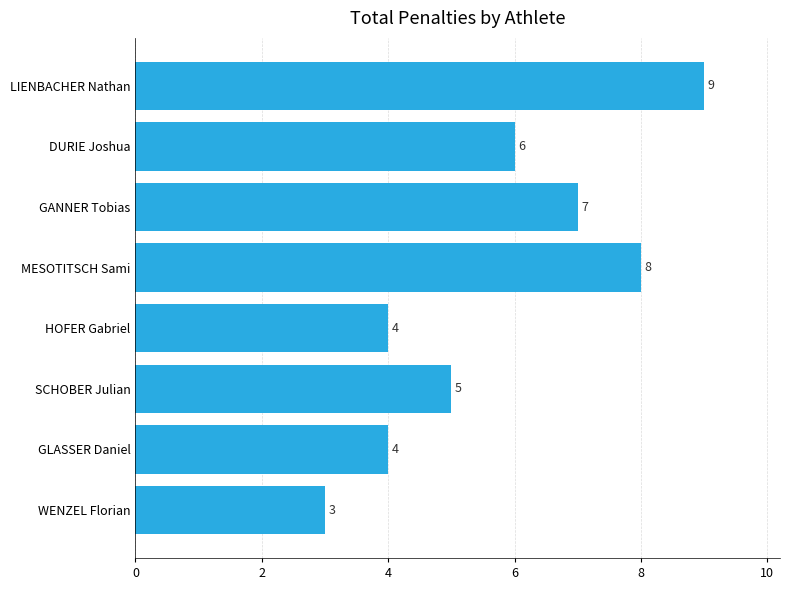

What value does the data have at MESOTITSCH Sami?

8